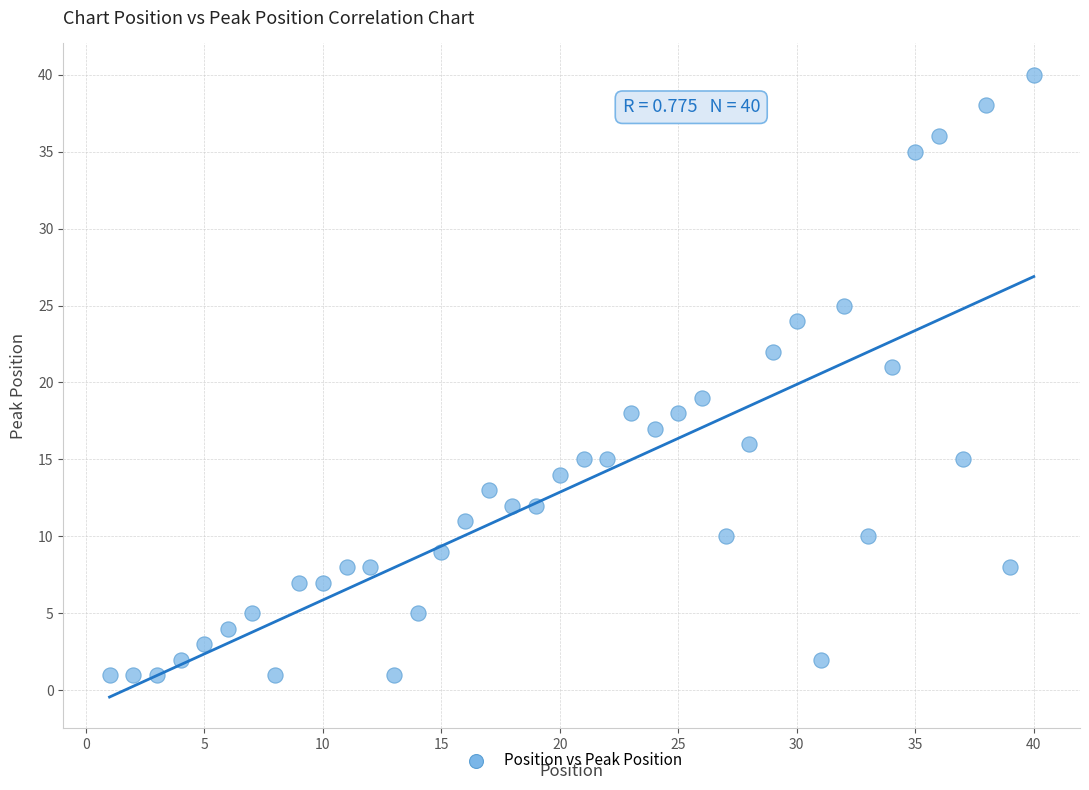

What is the range of Y values (max minus min)?

39